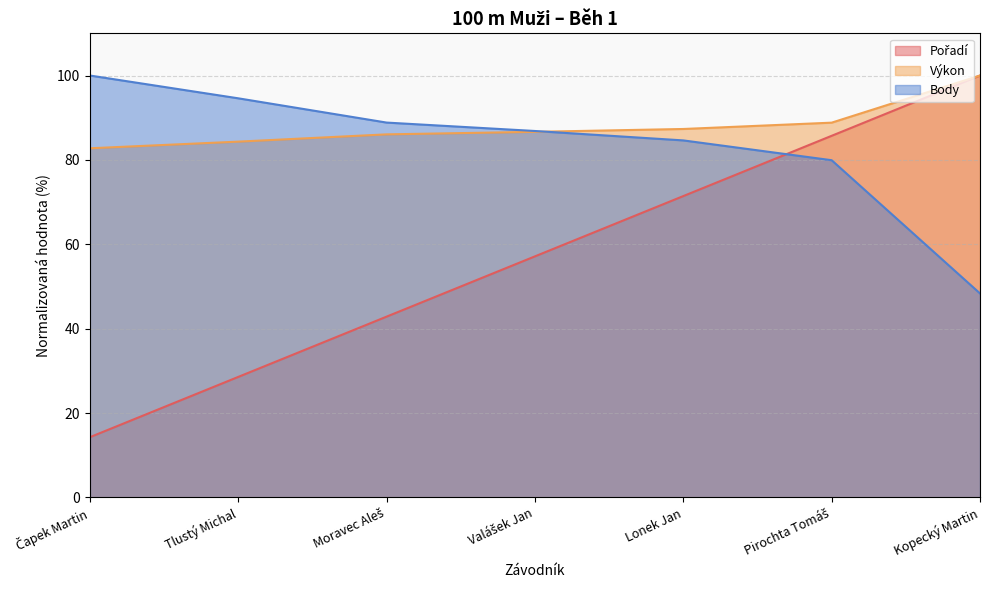

Which series changed the most between Lonek Jan and Pirochta Tomáš?

Pořadí